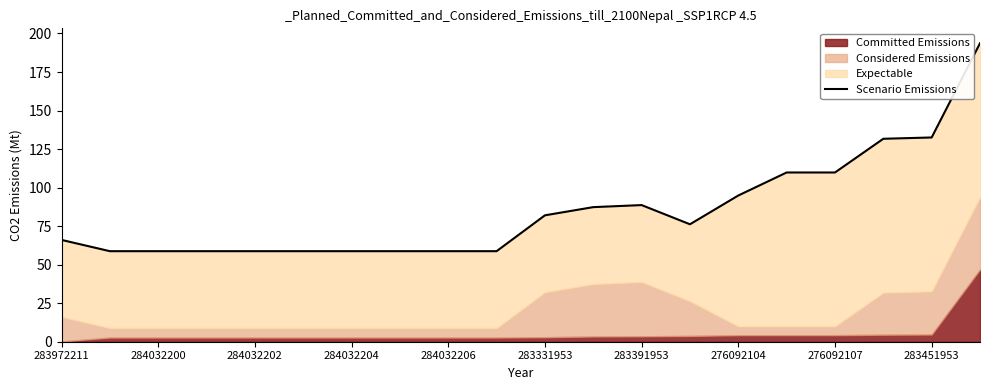

What is the smallest value displayed?

58.7